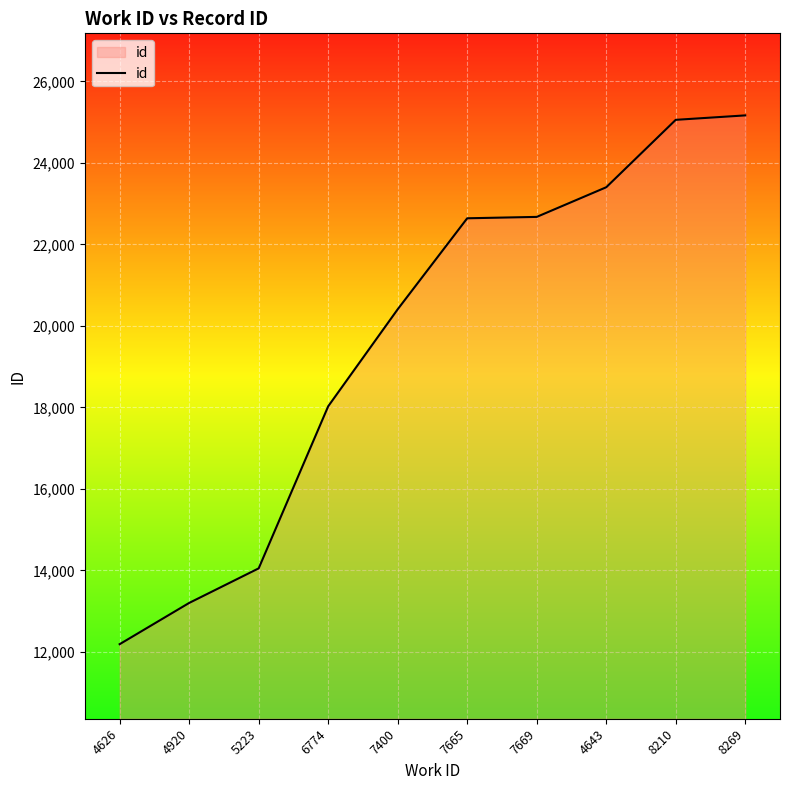

What is the difference between the values at 6774 and 8269?

7136